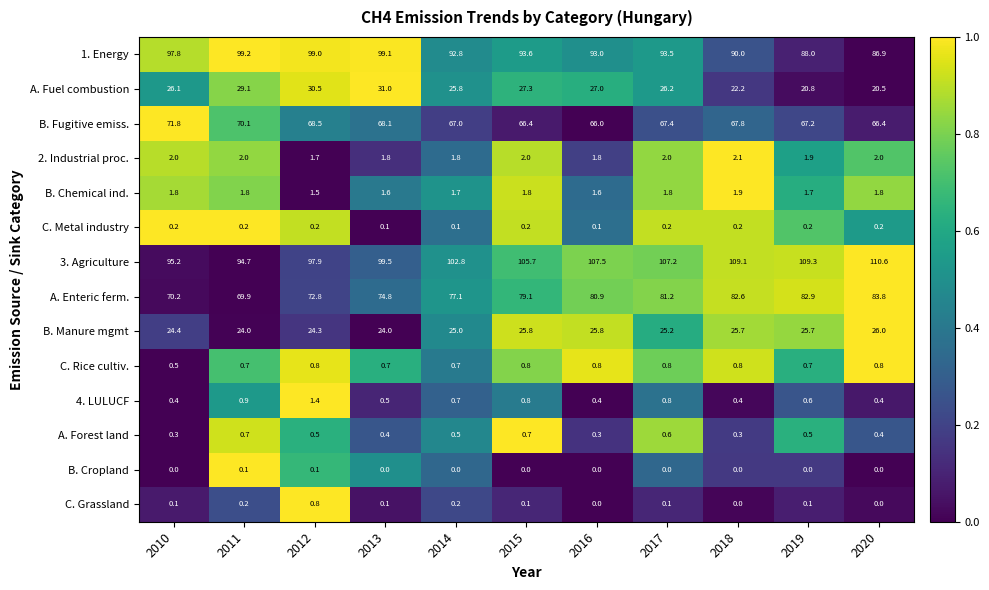

How many B. Chemical ind. values are between 1 and 2?

11